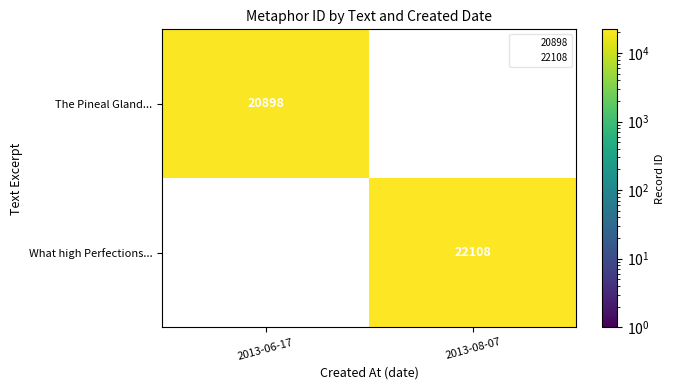

True or false: What high Perfections... has a value of 22108 at 2013-08-07.

True